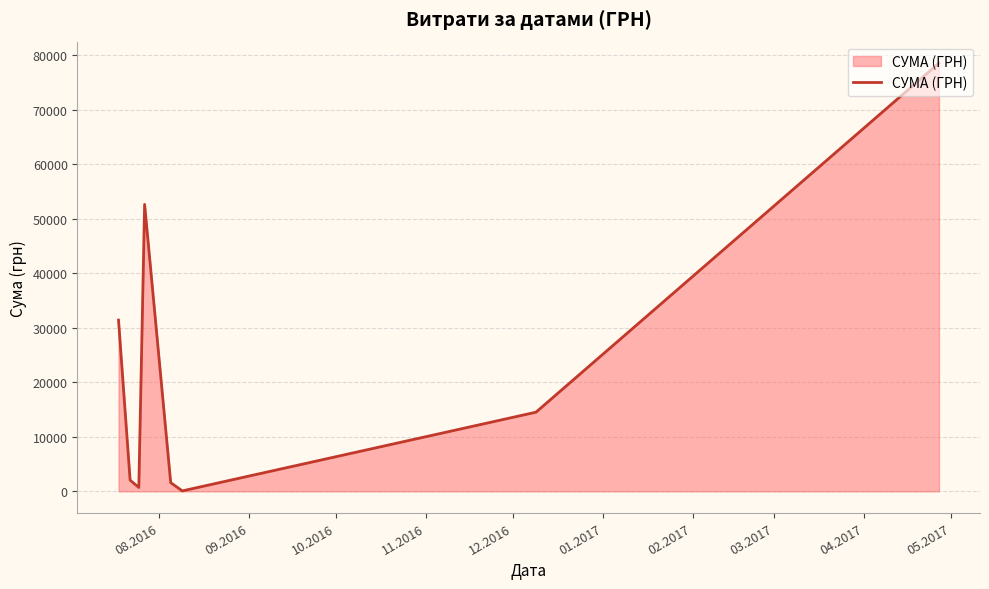

What is the difference between the maximum and minimum values?

78515.0